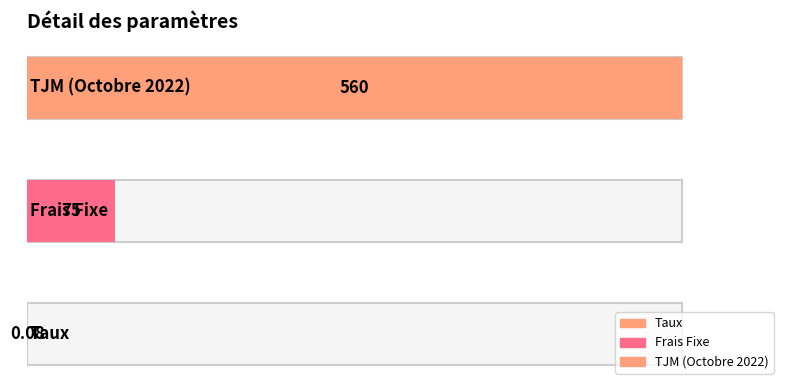

Does the chart contain stacked bars?

No